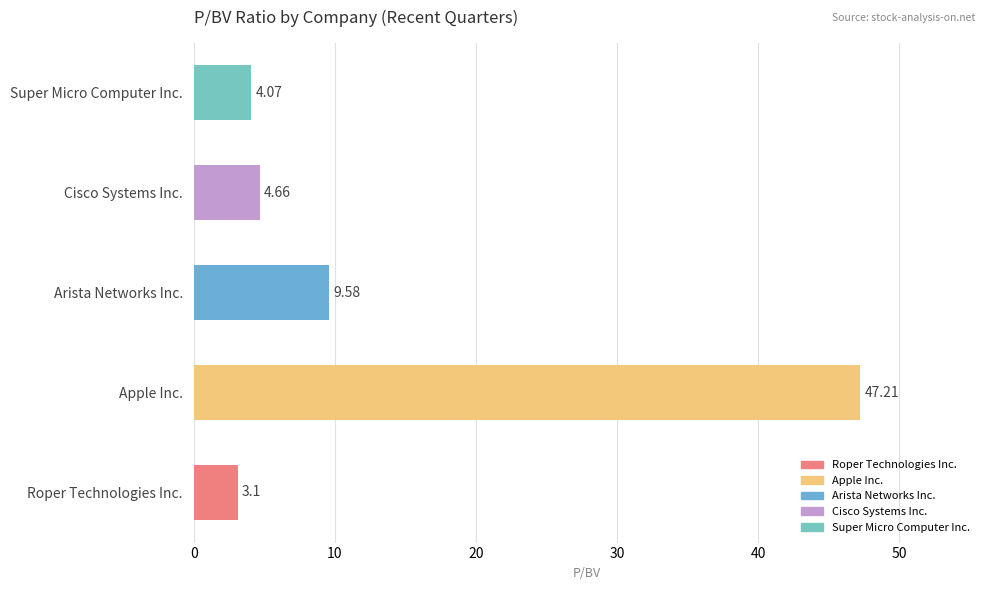

Which category has the highest value across all series?

Apple Inc.